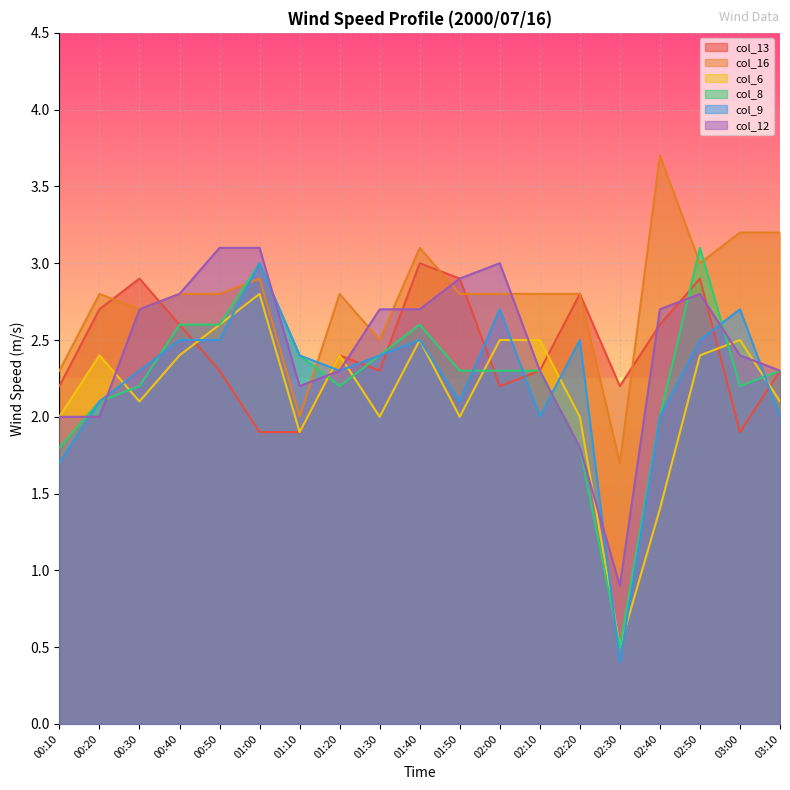

Is the value of col_9 at 02:00 greater than the value of col_8 at 00:50?

Yes